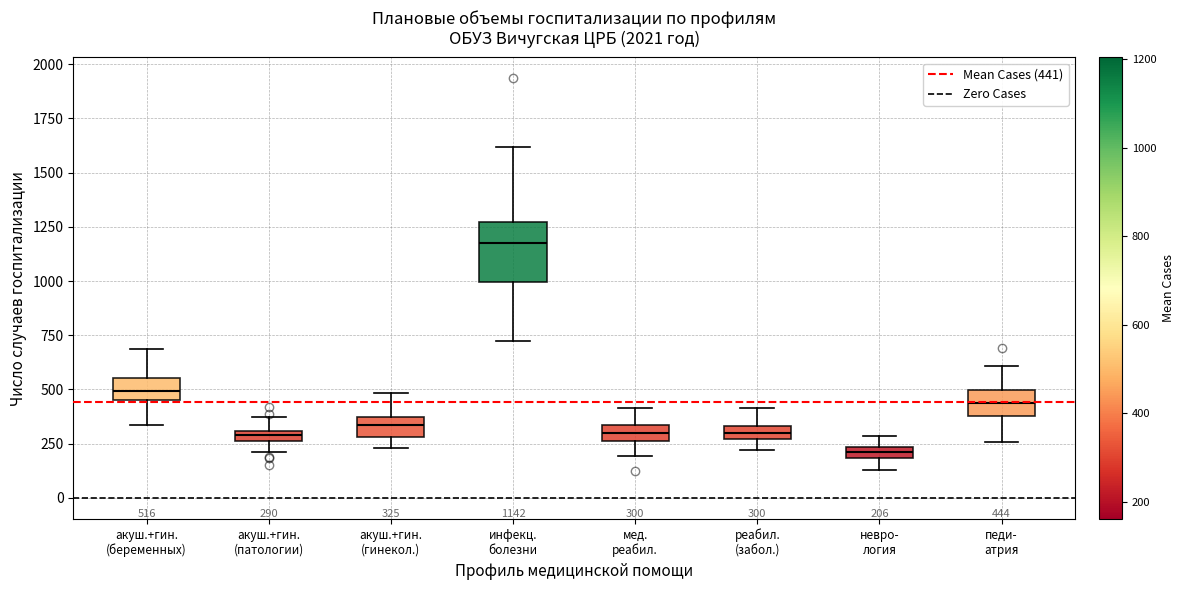

Which box's median line is the lowest?

невро- логия